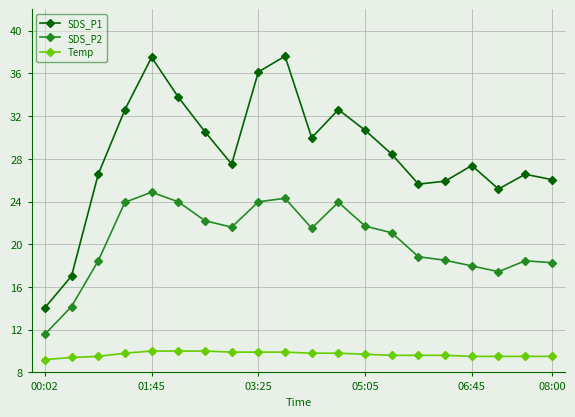

What is the lowest value of the Temp series?

9.2